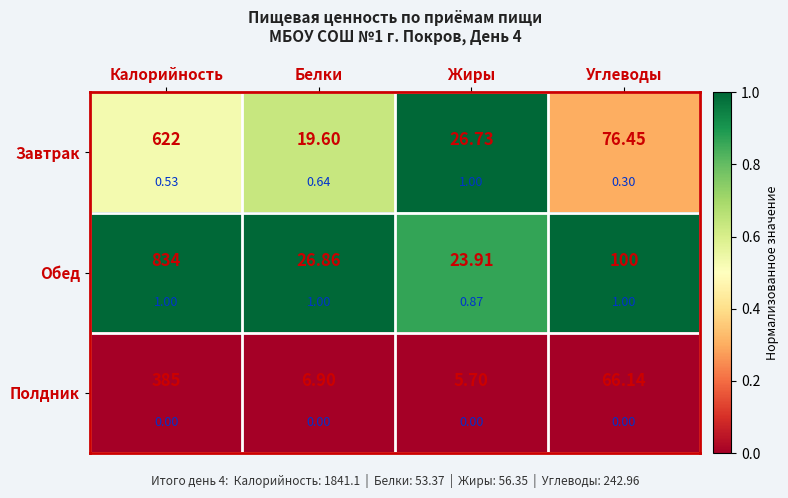

At which category is the sum across all series the highest?

Жиры